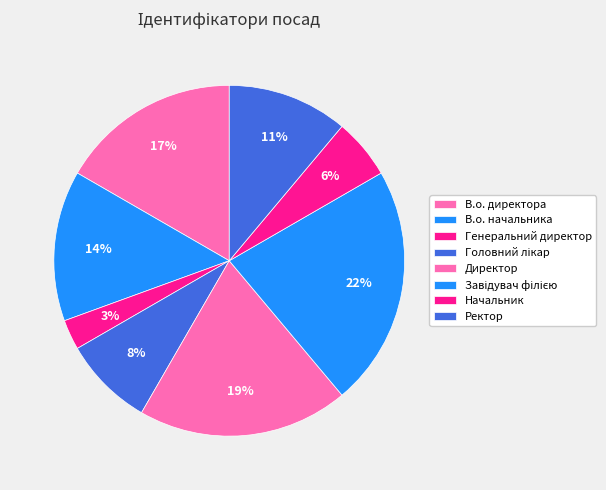

Between Директор and Ректор, which is larger?

Директор